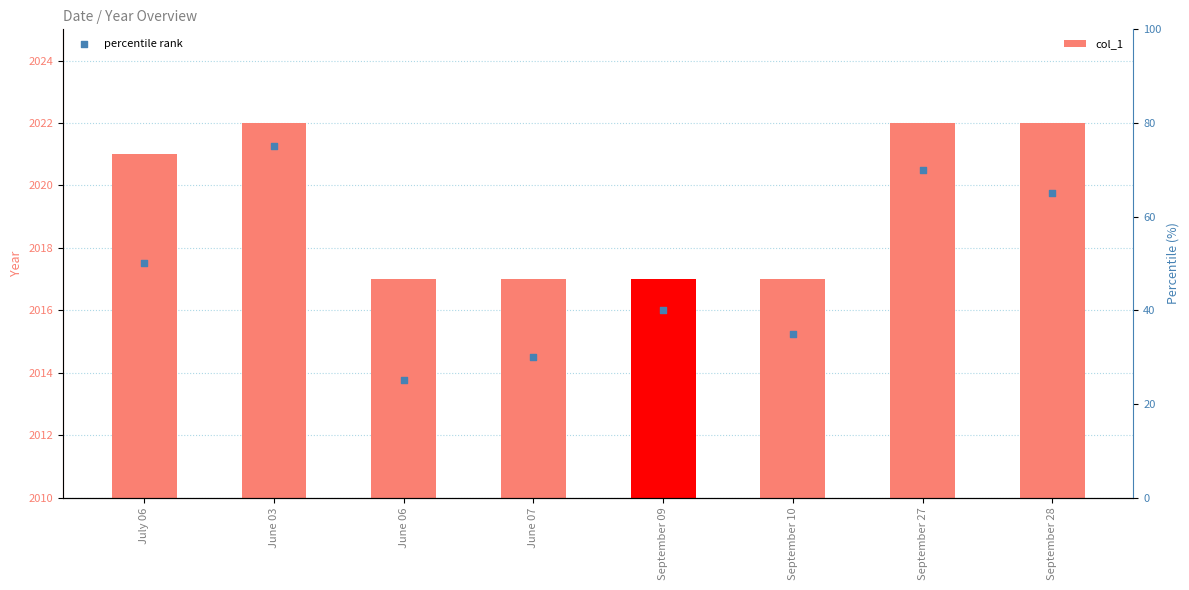

Which series has the largest Y range (max minus min)?

percentile rank